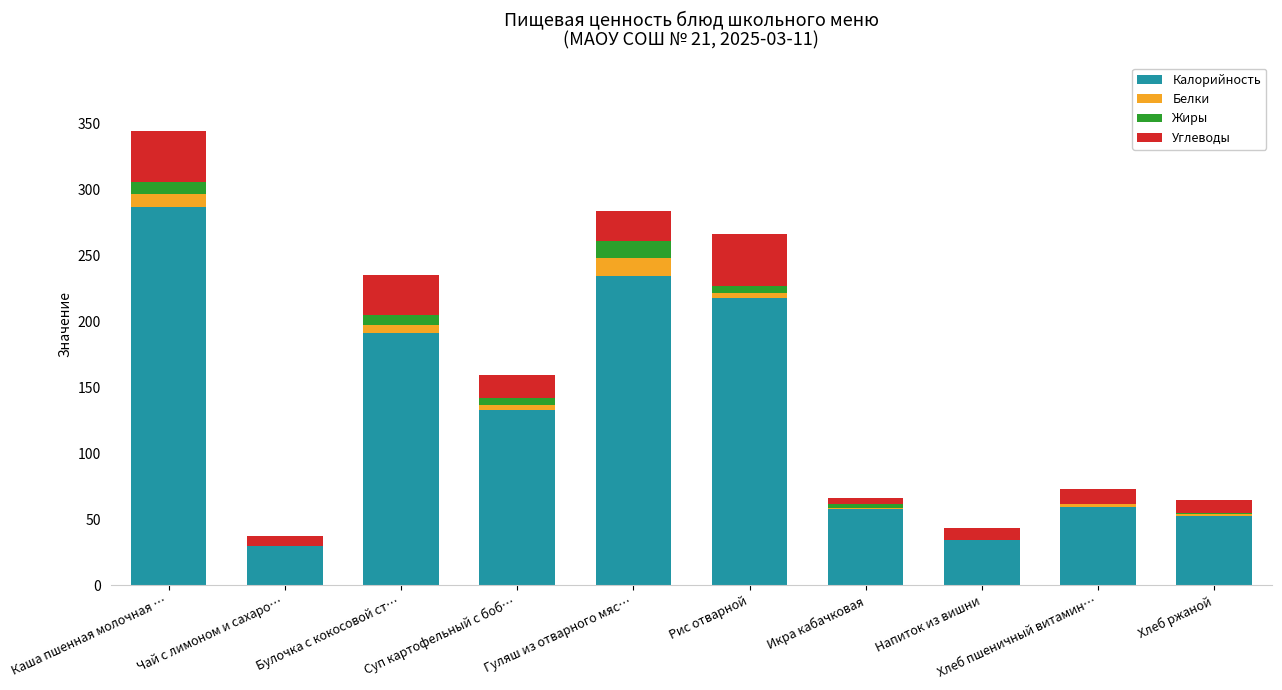

What is the maximum value for Калорийность?

286.8